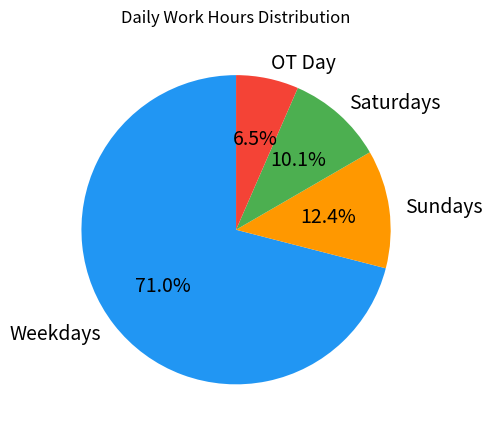

Which has a higher value, OT Day or Weekdays?

Weekdays